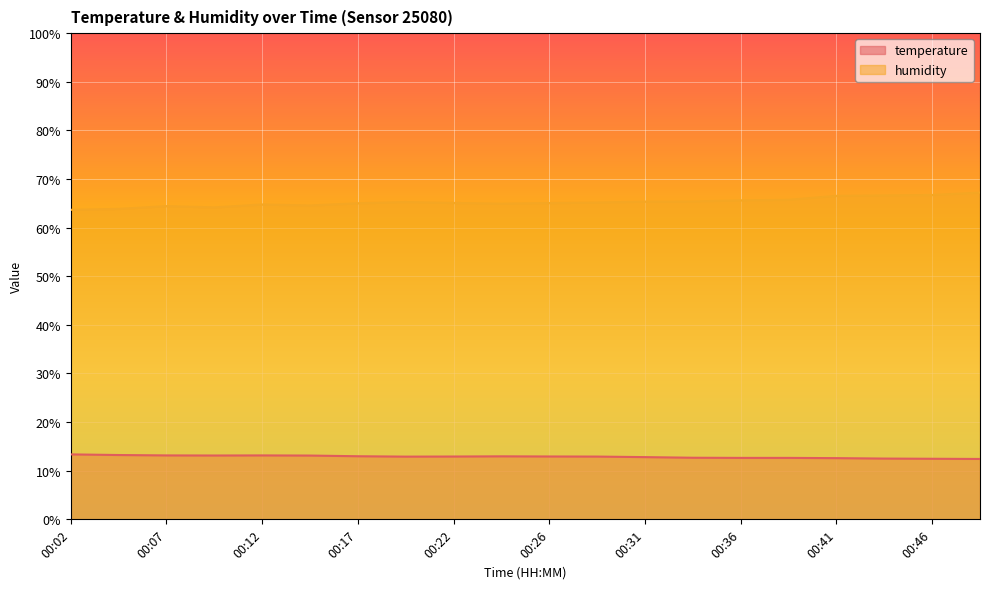

What is the spread (max minus min) of values at 00:44?

54.1